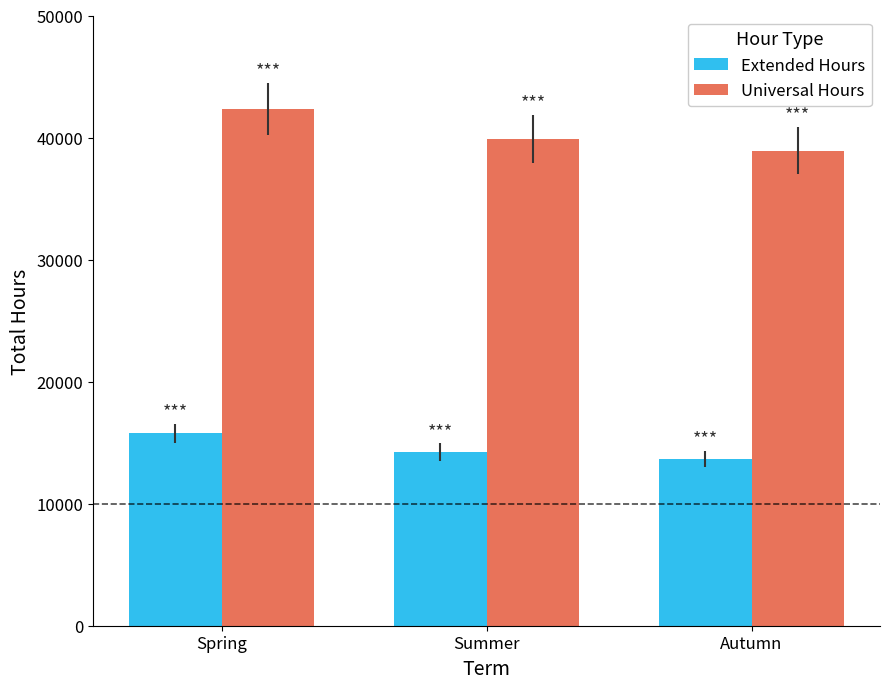

Reading left to right, what are all the values shown in this chart?

Extended Hours: Spring=15780.5	Summer=14230.2	Autumn=13650.9
Universal Hours: Spring=42350.8	Summer=39870.3	Autumn=38920.4